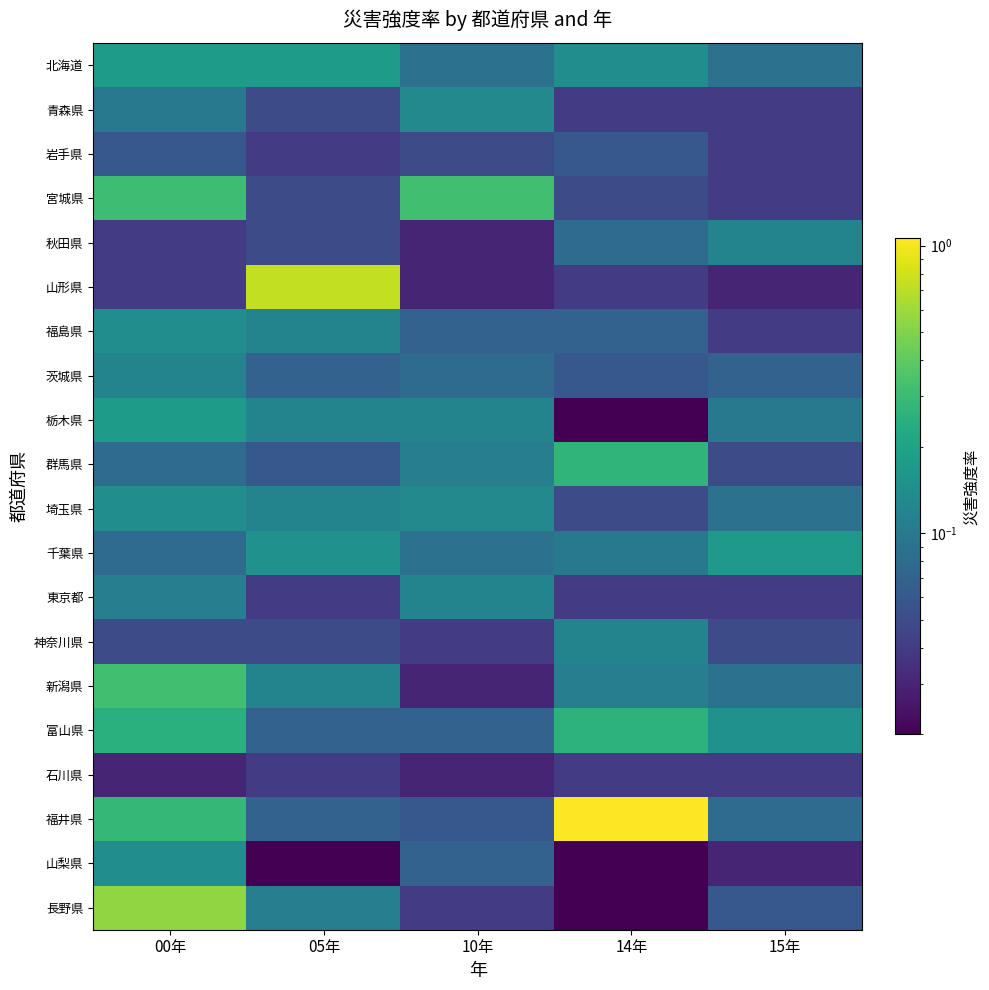

What is the spread (max minus min) of values at 00年?

0.5